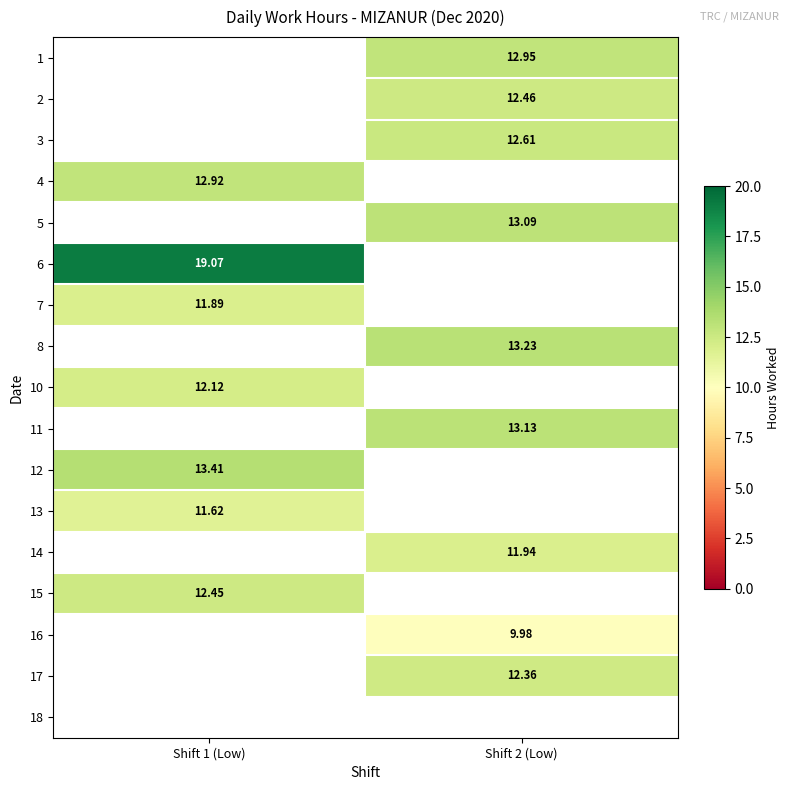

Is the value of 5 at Shift 2 (Low) greater than the value of 8 at Shift 2 (Low)?

No